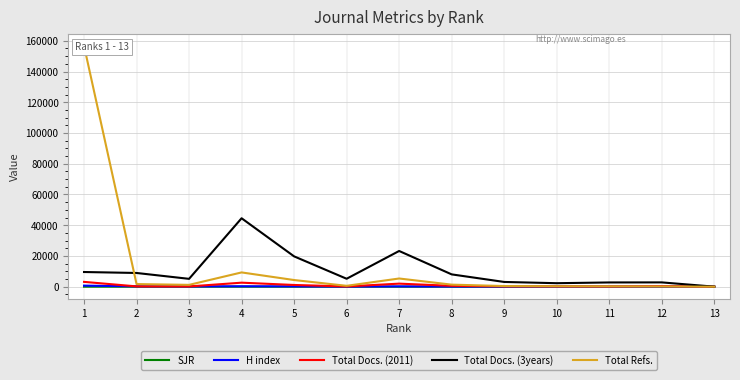

At which label is SJR closest to 2?

3